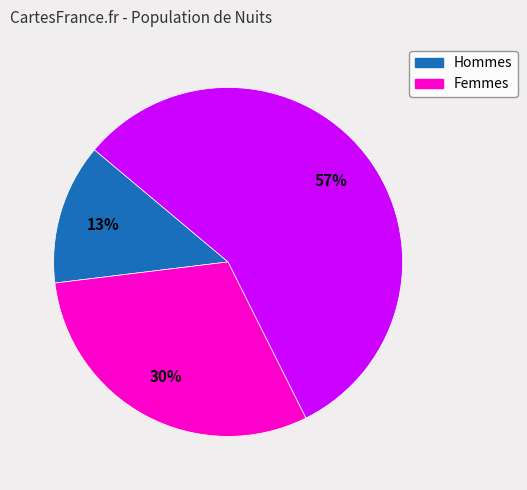

Is there a majority slice in this chart?

Yes